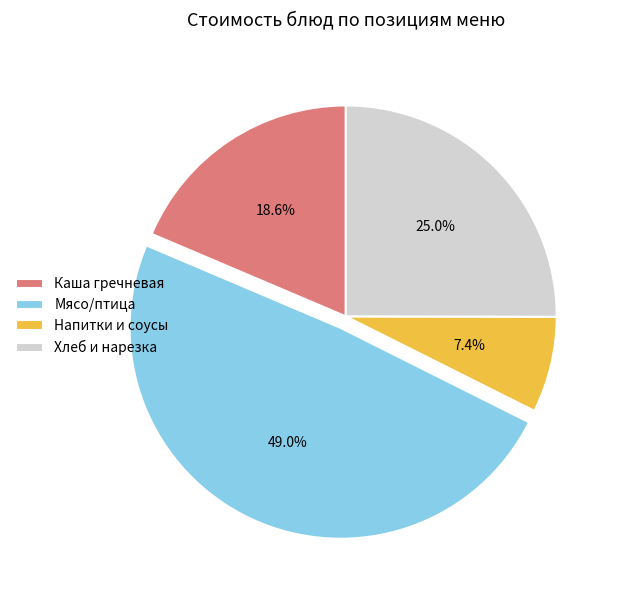

Rank the categories by value from highest to lowest.

Мясо/птица, Хлеб и нарезка, Каша гречневая, Напитки и соусы